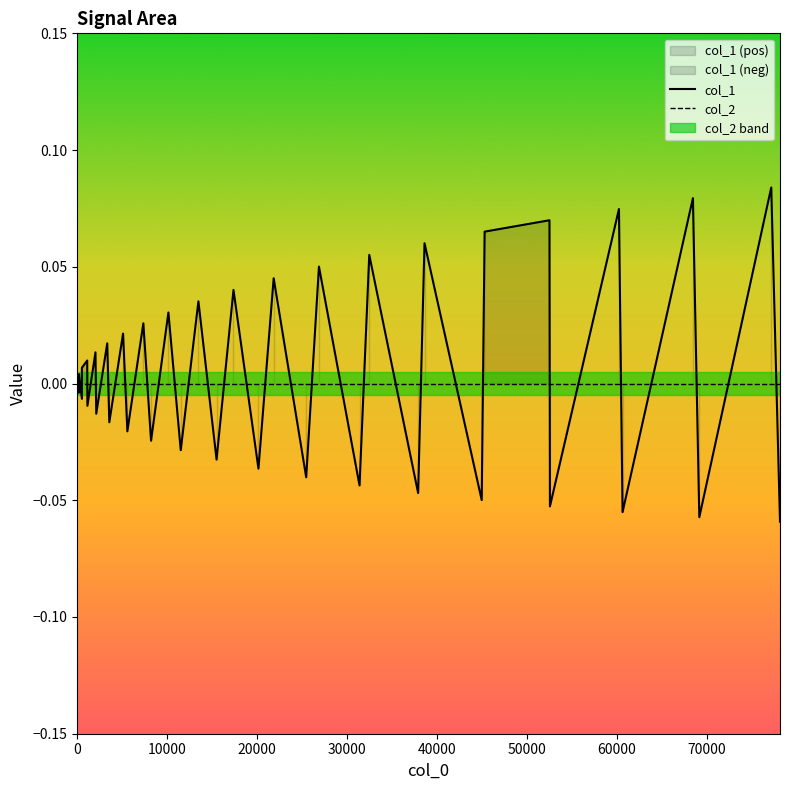

Which series ends up on top after the final intersection of col_1 and col_2?

col_2